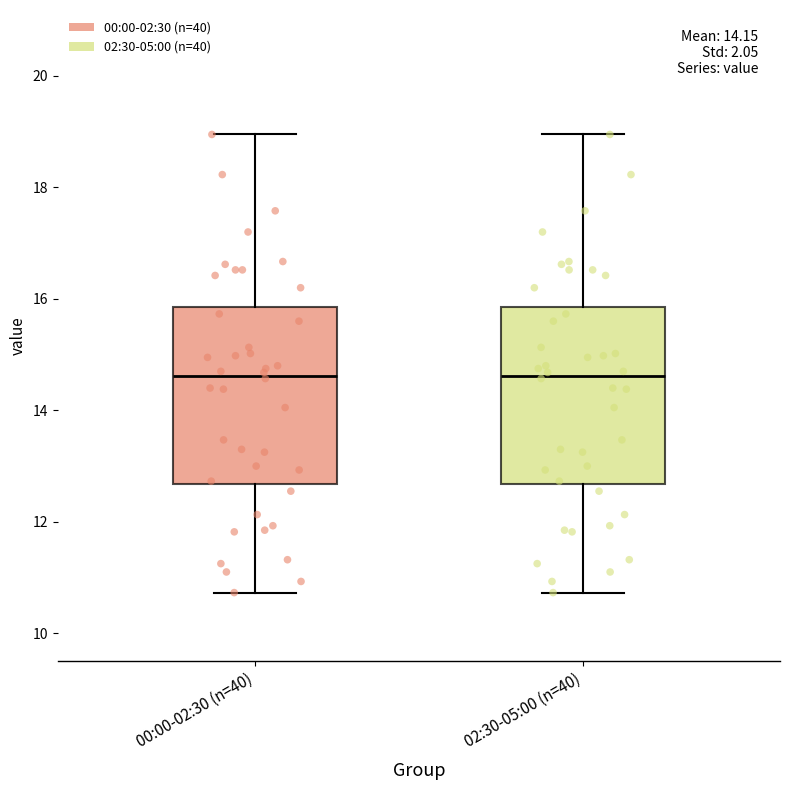

Reading left to right, transcribe this box plot: for each box, give where its median line is, the range the box spans, and where its two whiskers end, as read against the y-axis. The values are not printed on the chart, so give them approximately, as read against the axis.

00:00-02:30 (n=40): median 14.6, box 12.6 to 15.8, whiskers 10.8 to 19.0
02:30-05:00 (n=40): median 14.6, box 12.6 to 15.8, whiskers 10.8 to 19.0